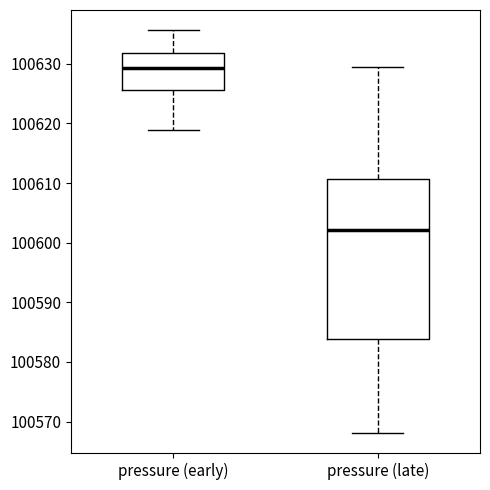

Reading left to right, read every box against the y-axis: the position of its median line, the range the box covers, and the ends of its whiskers. The values are not printed on the chart, so give them approximately, as read against the axis.

pressure (early): median 100629, box 100626 to 100632, whiskers 100619 to 100636
pressure (late): median 100602, box 100584 to 100611, whiskers 100568 to 100629